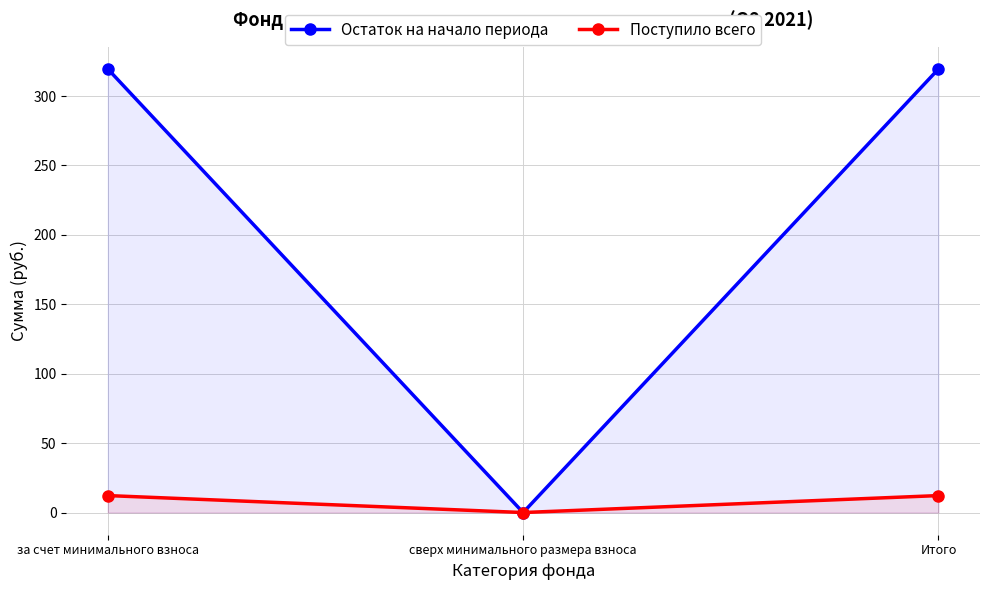

What is the highest value of the Поступило всего series?

12.2